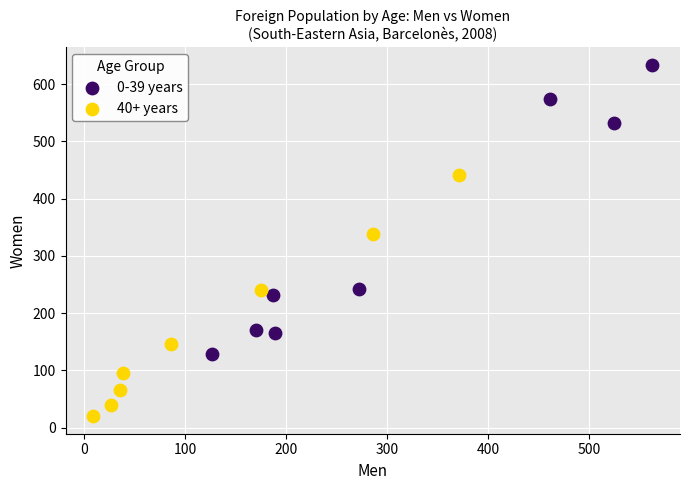

Which series has the widest spread of Y values?

0-39 years